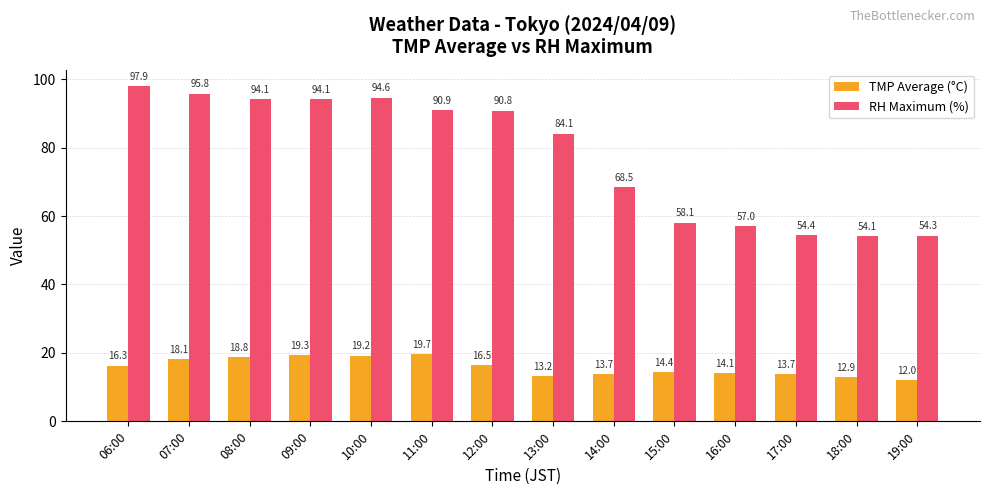

Is it true that RH Maximum (%) equals 56.6 at 11:00?

False